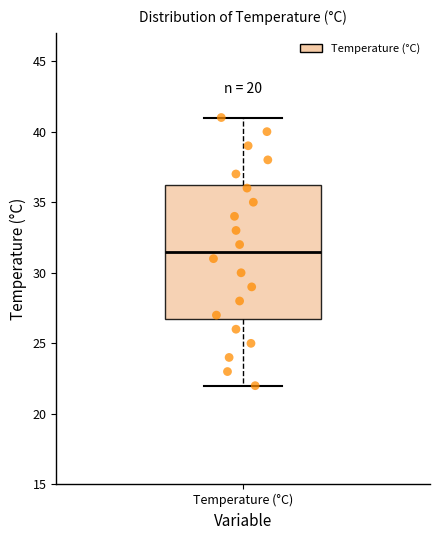

Transcribe this box plot: give where the median line is, the range the box spans, and where the two whiskers end, as read against the y-axis. The values are not printed on the chart, so give them approximately, as read against the axis.

median 31.5, box 27.0 to 36.5, whiskers 22.0 to 41.0